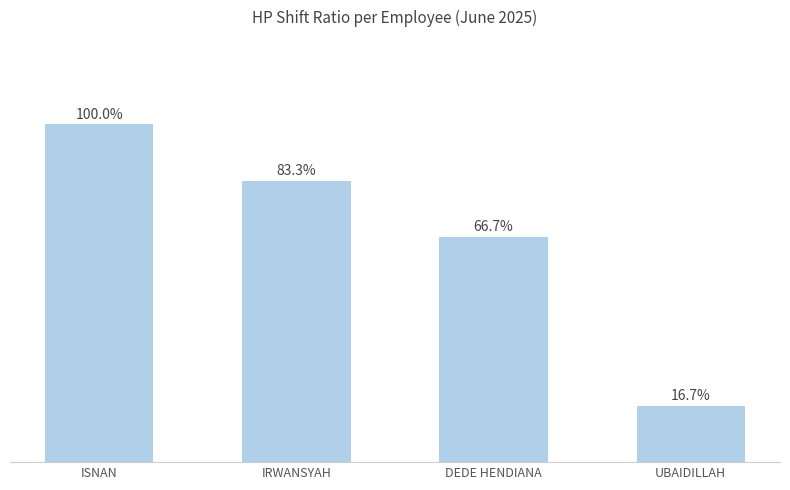

Reading right to left, list all the values displayed in this chart.

0.2	0.7	0.8	1.0